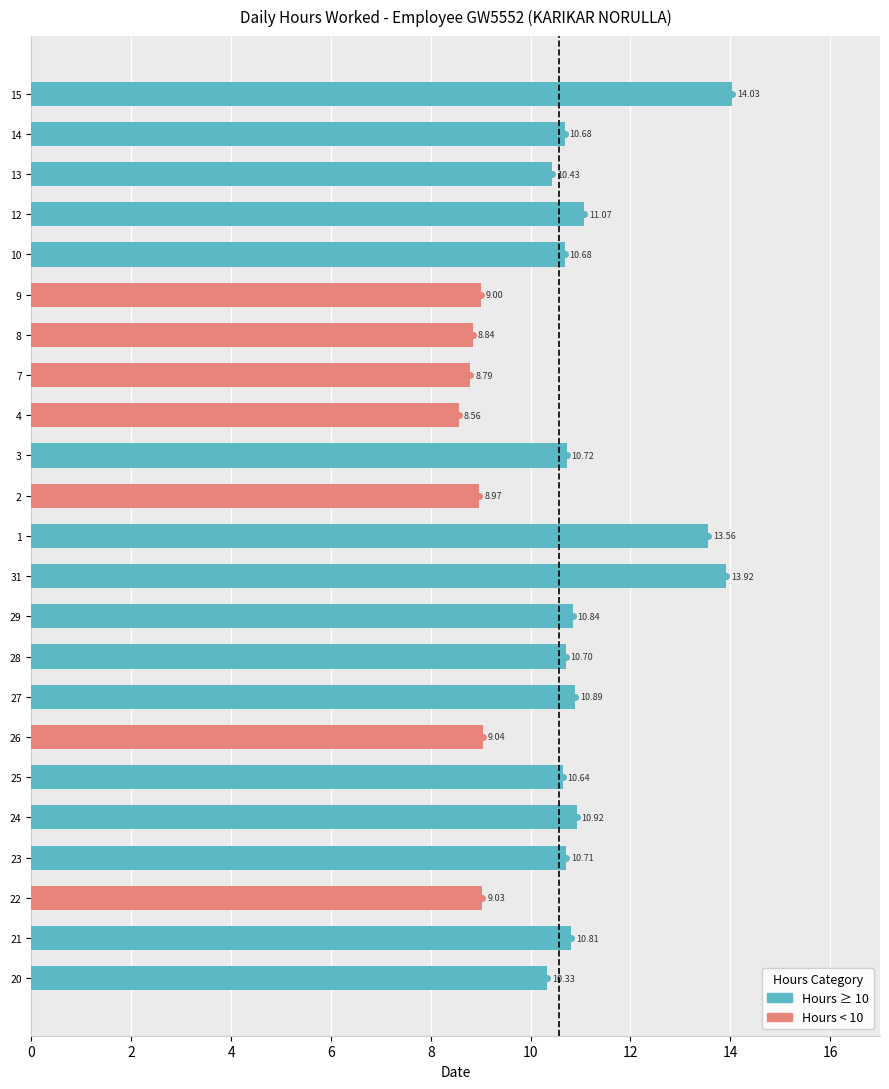

What is the sum of the values at 4 and 8?

17.4